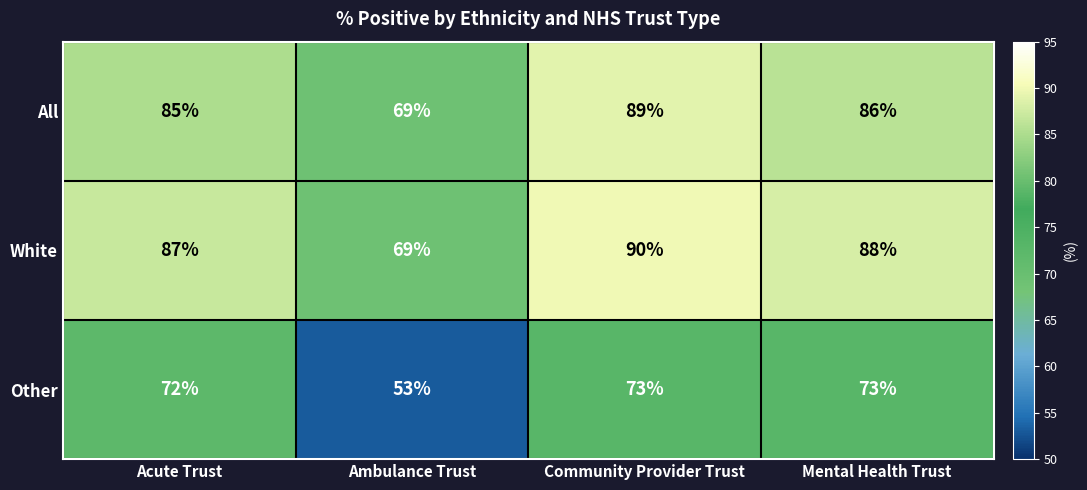

What is the spread (max minus min) of values at Community Provider Trust?

17